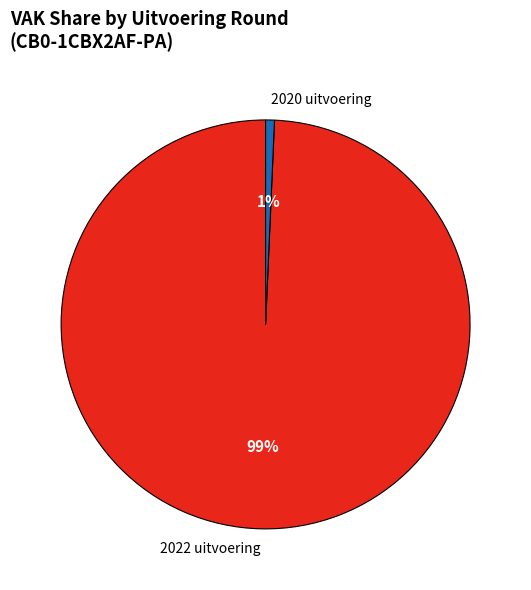

Is the sum of 2020 uitvoering and 2022 uitvoering greater than half?

Yes